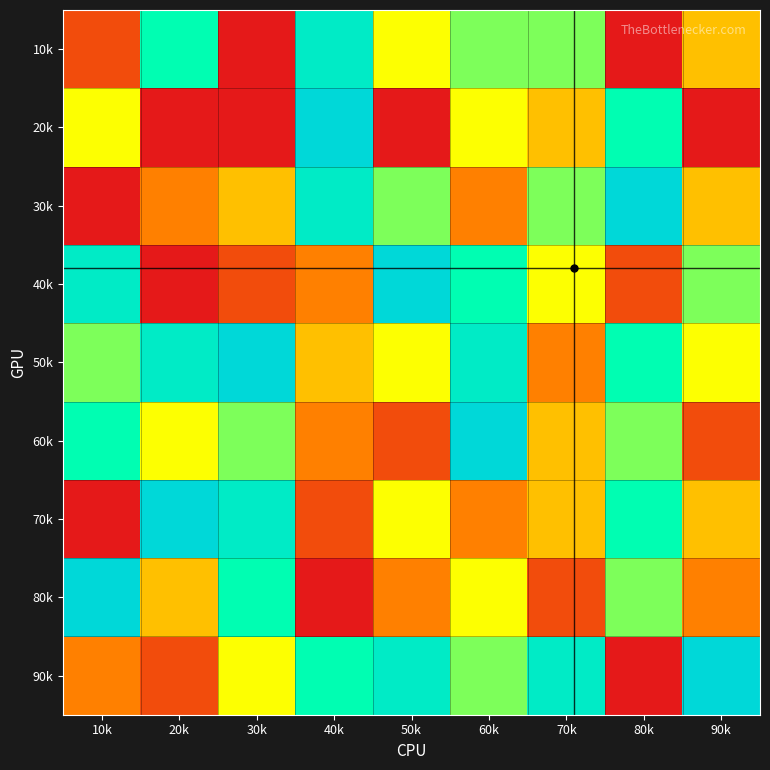

At how many categories does at least one series exceed 8?

8